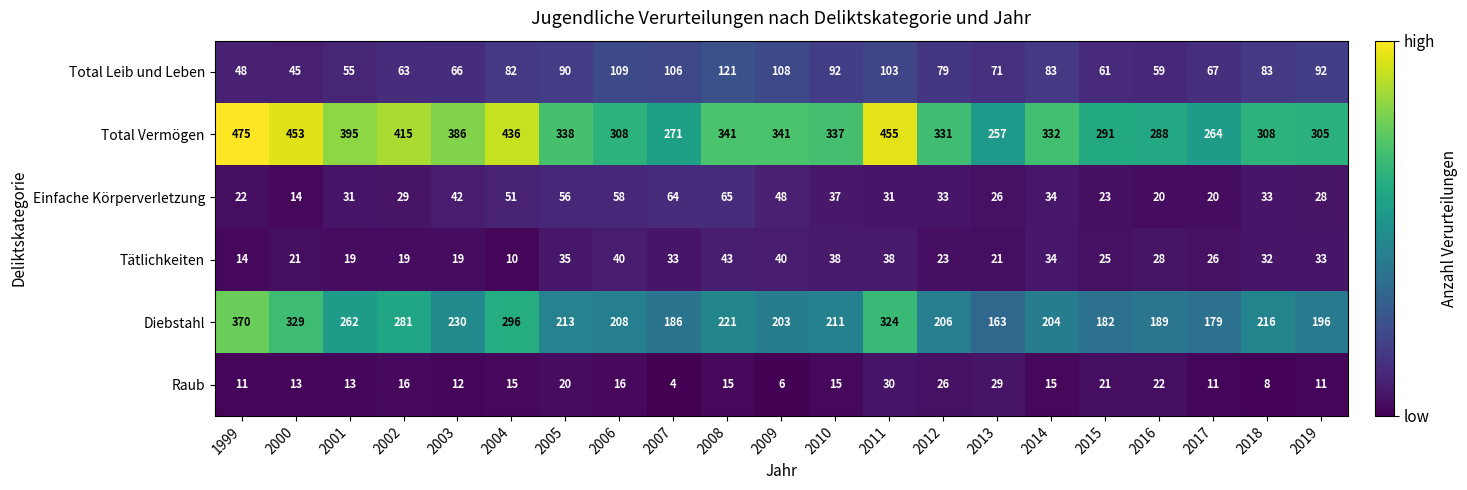

Rank the series by their maximum value, from highest to lowest.

Total Vermögen, Diebstahl, Total Leib und Leben, Einfache Körperverletzung, Tätlichkeiten, Raub